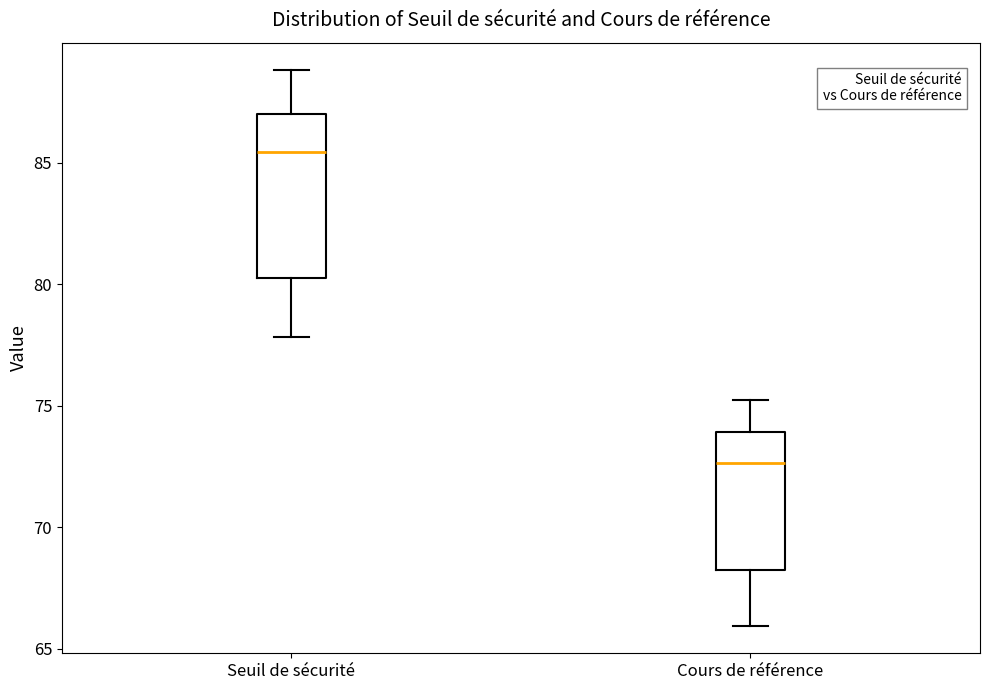

Where does the lower whisker of the box for Cours de référence end on the y-axis? The values are not printed on the chart, so give them approximately, as read against the axis.

66.0